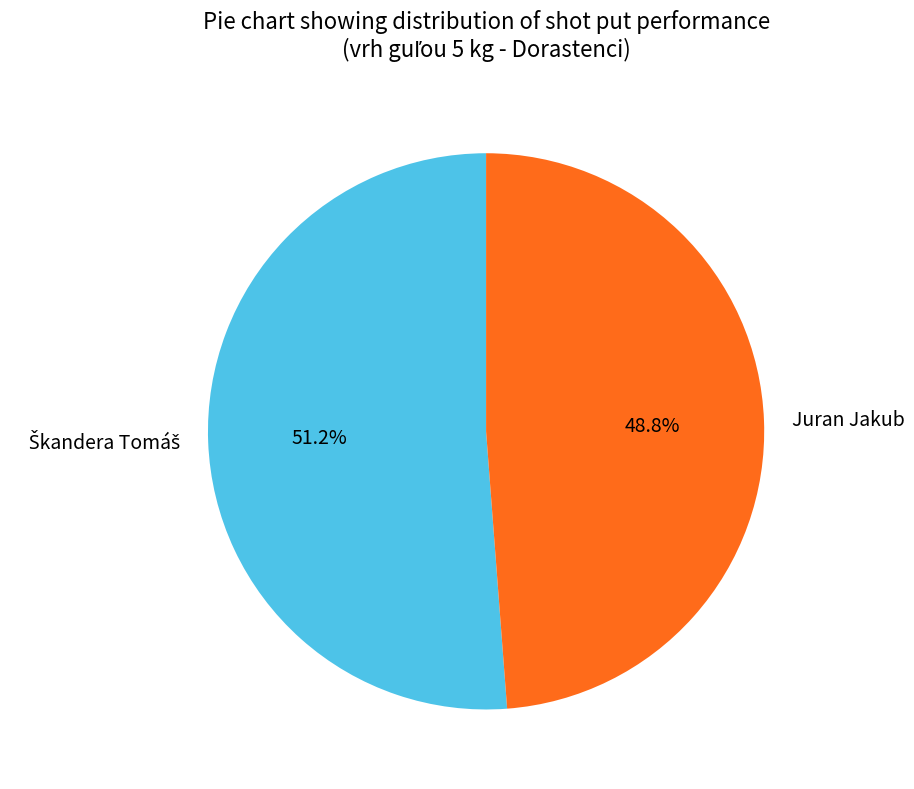

Which slice is the smallest?

Juran Jakub